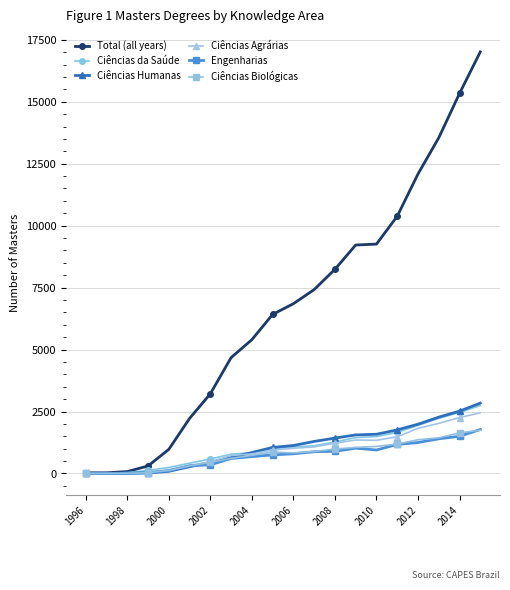

What is the maximum value shown in the chart?

17013